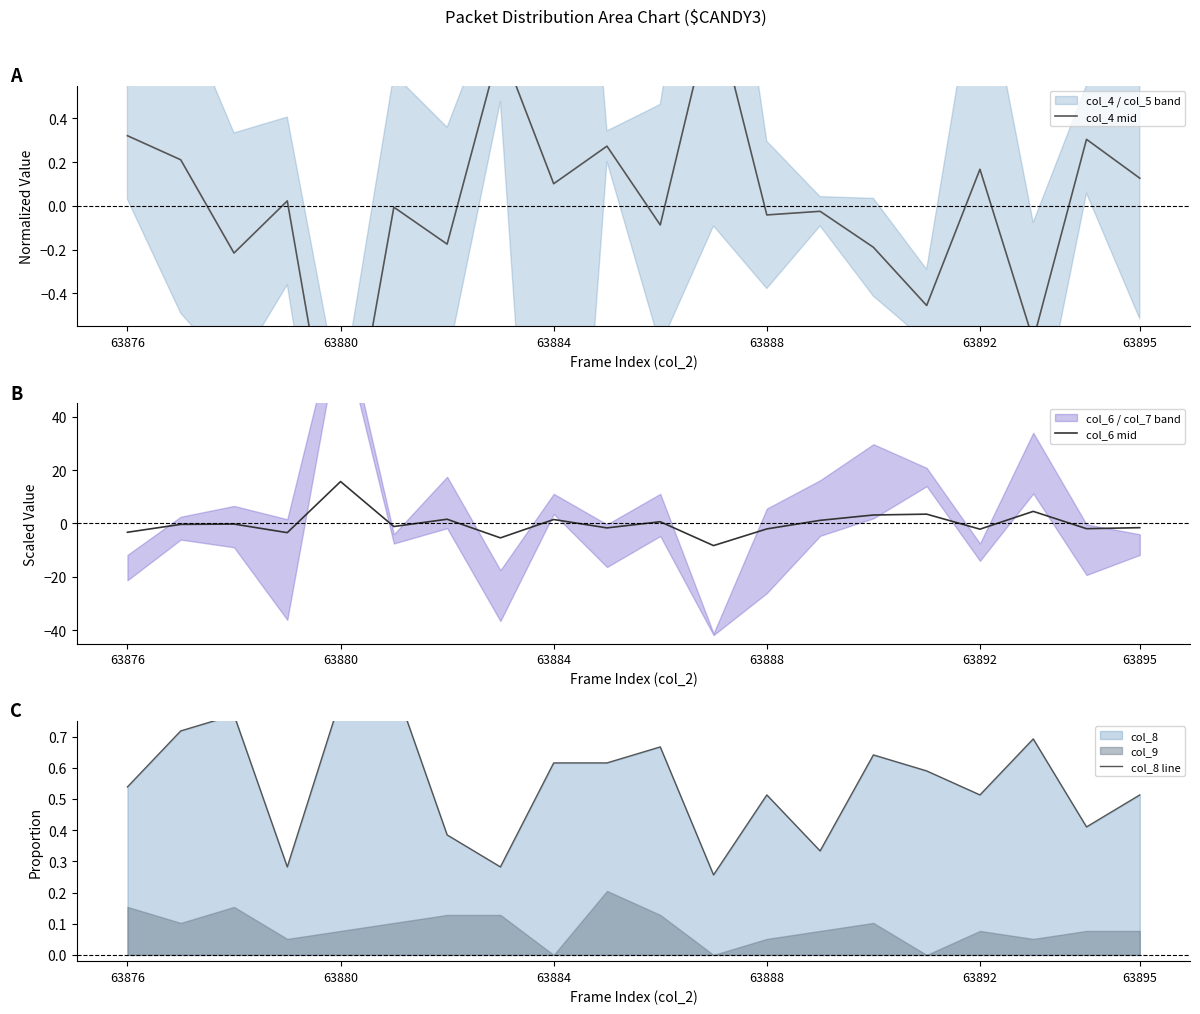

What is the maximum value for col_6 mid?

15.7